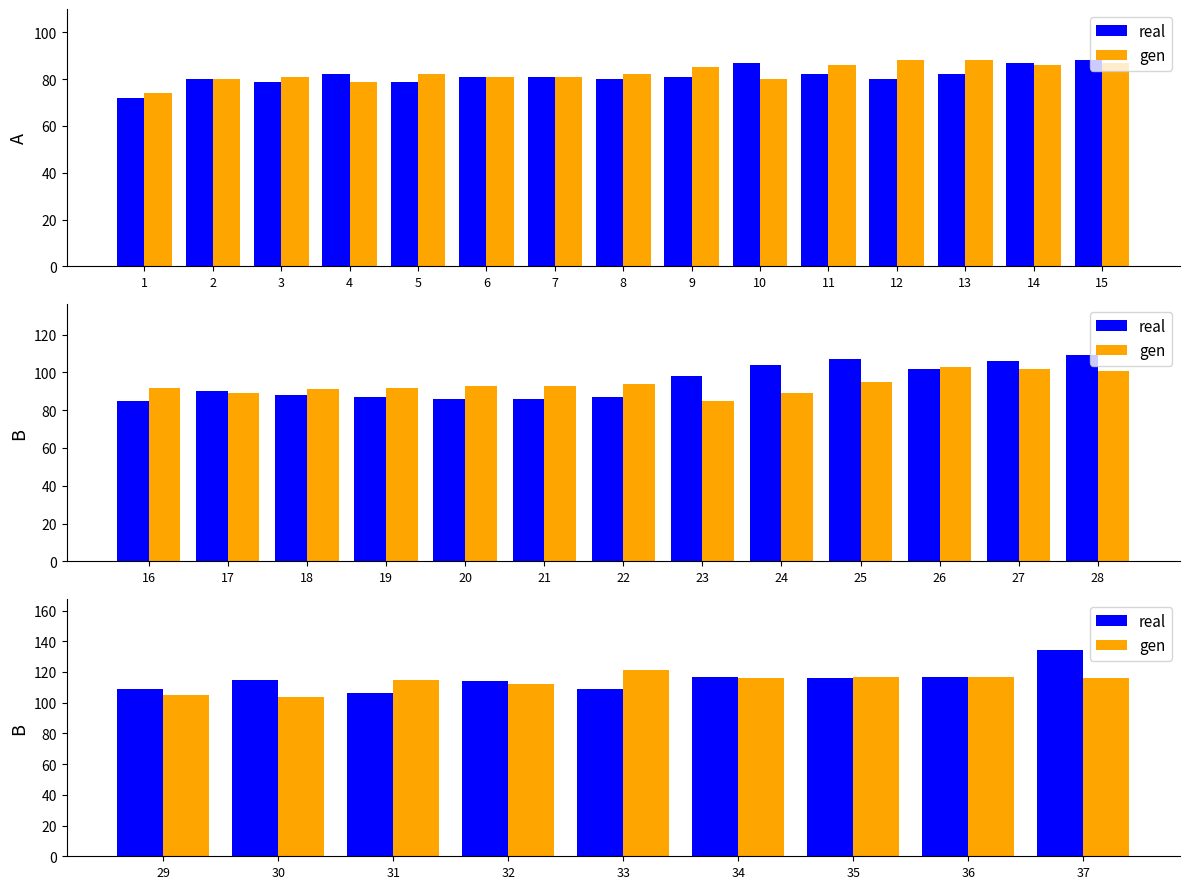

What is the value of the real bar at the 5th from the left?

109